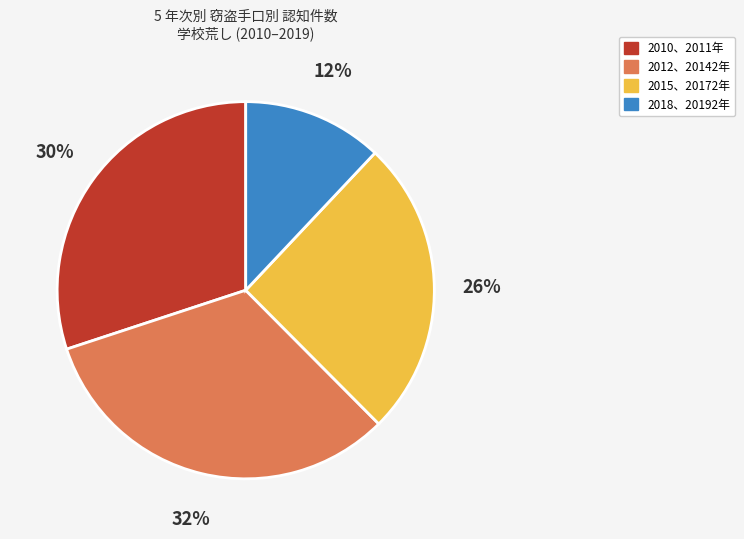

To the nearest percent, what is the difference between the largest and smallest slice percentages?

20%